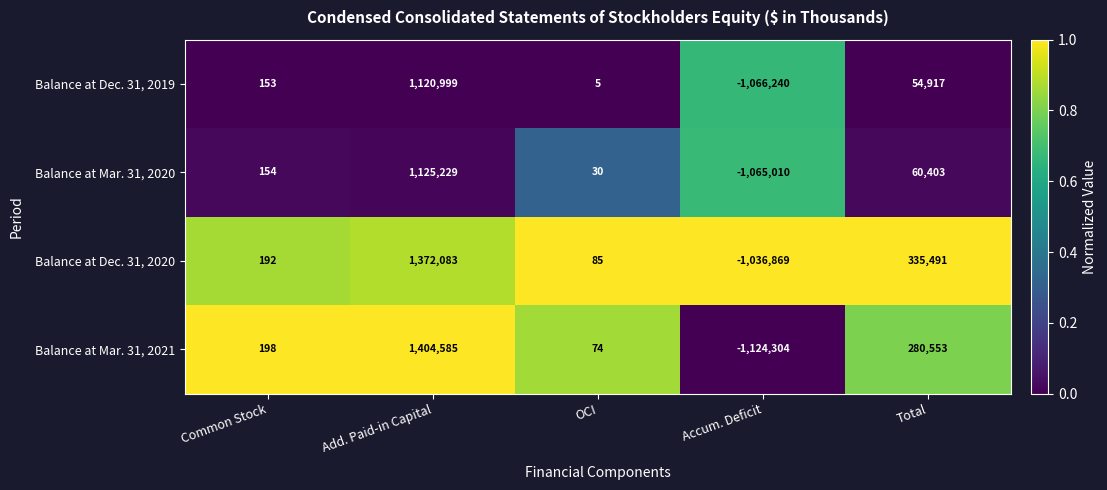

Rank the series at Accum. Deficit from lowest to highest value.

Balance at Mar. 31, 2021, Balance at Dec. 31, 2019, Balance at Mar. 31, 2020, Balance at Dec. 31, 2020